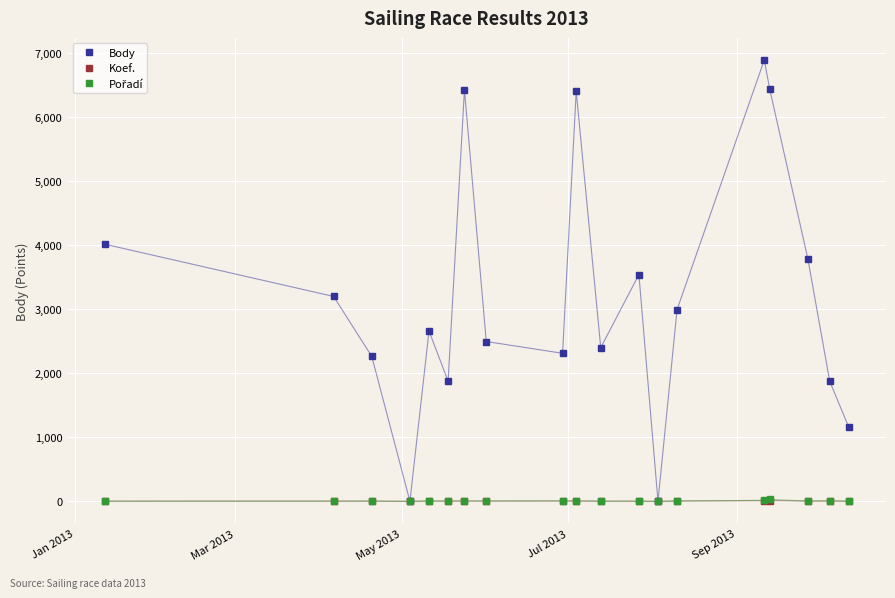

How many data points in Koef. are less than 4?

6